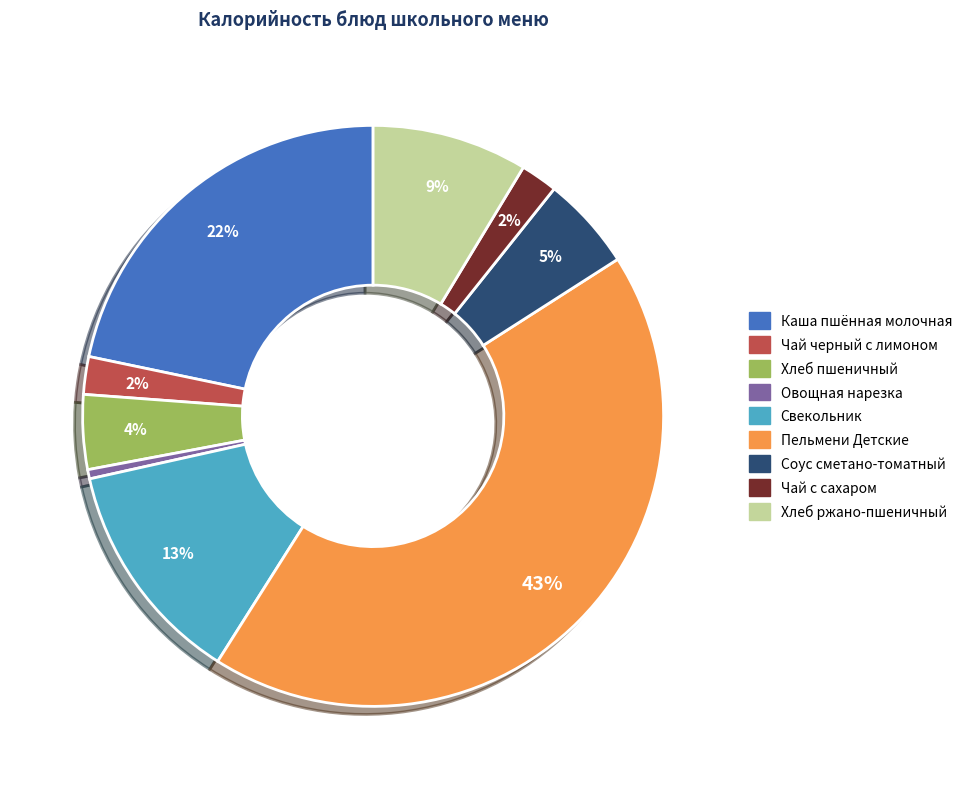

To the nearest percent, what is the average slice percentage?

11%